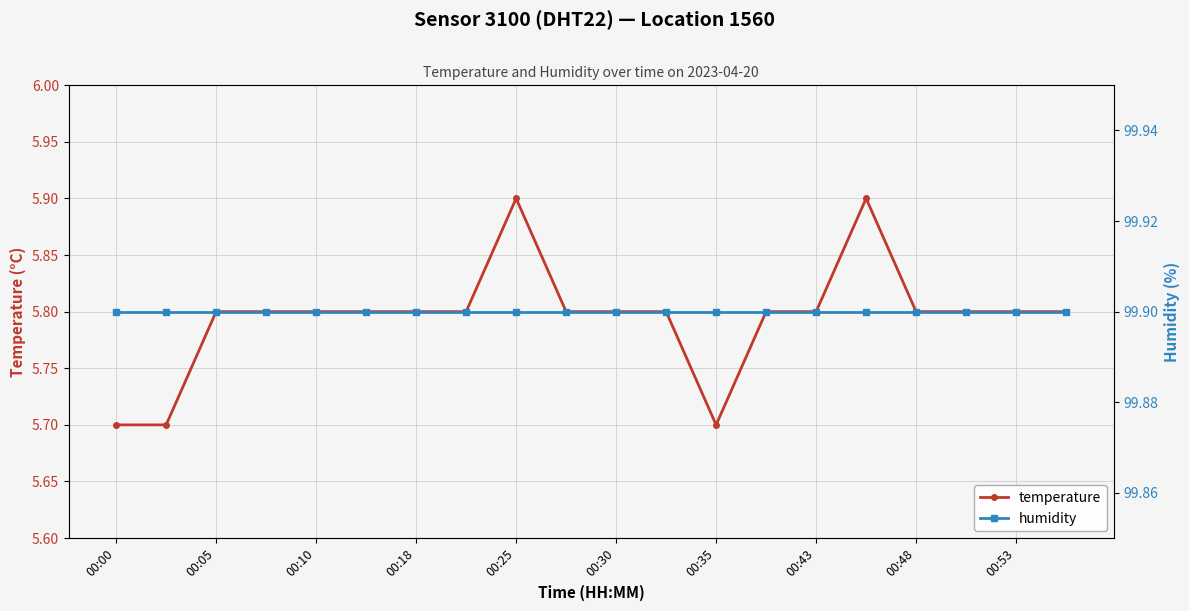

The temperature series shows 5.8 at 00:10. True or false?

True